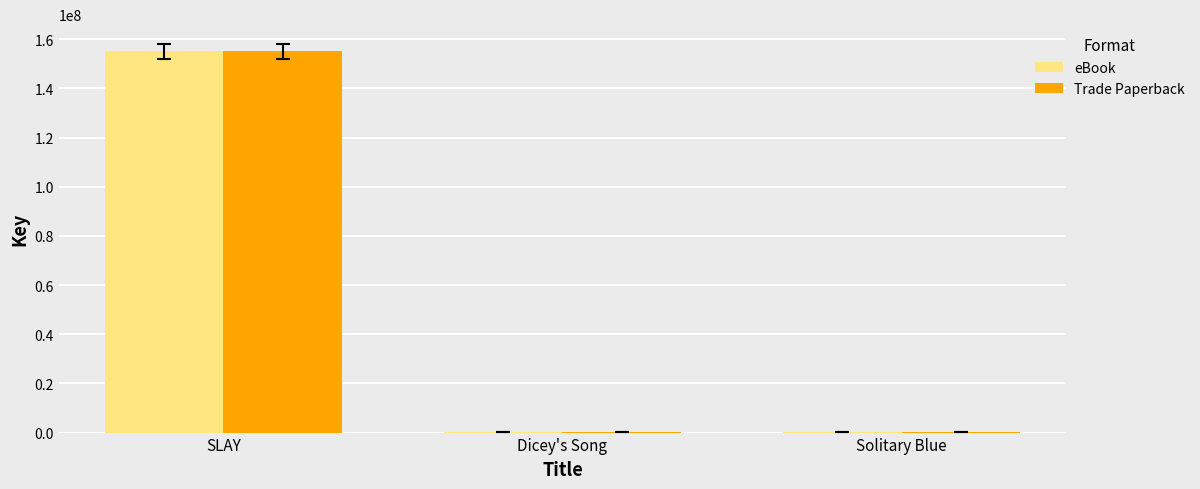

At which category is the sum across all series the highest?

SLAY